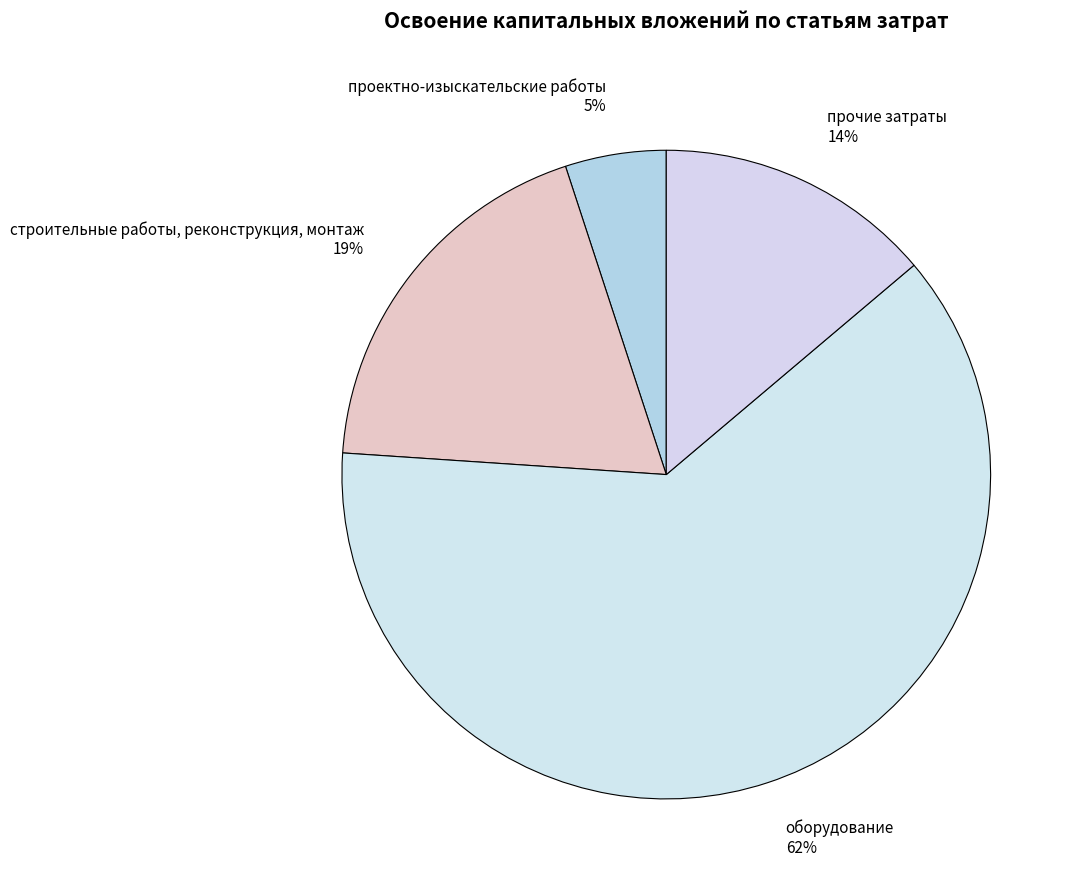

Which category has the biggest portion of the pie?

оборудование